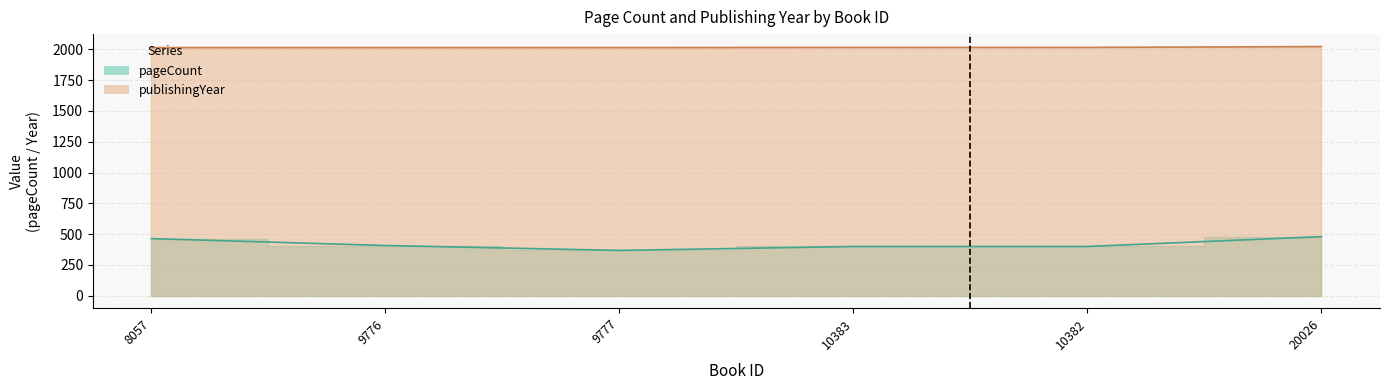

List the labels in order of publishingYear value, smallest first.

8057, 9776, 9777, 10383, 10382, 20026